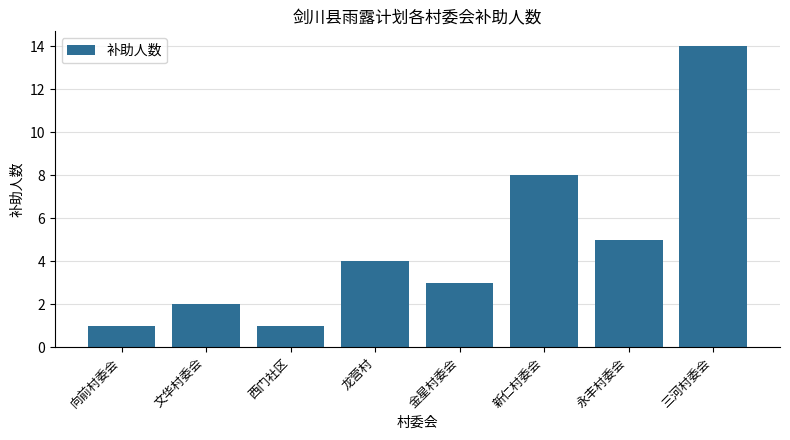

What is the label of the 1st bar from the left?

向前村委会